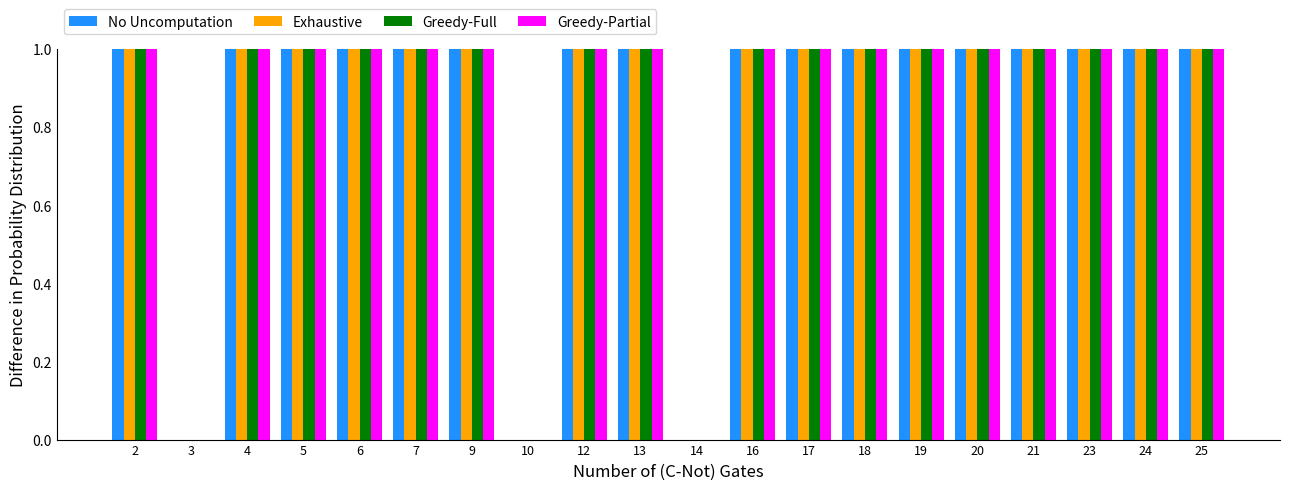

How many data points in No Uncomputation are less than 11?

3